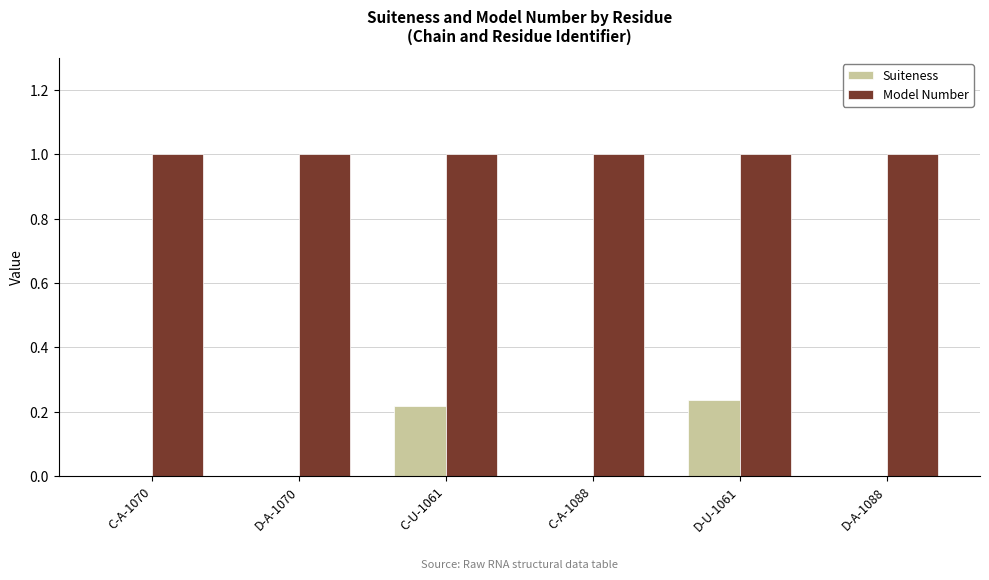

The Model Number series shows 1.7 at D-U-1061. True or false?

False